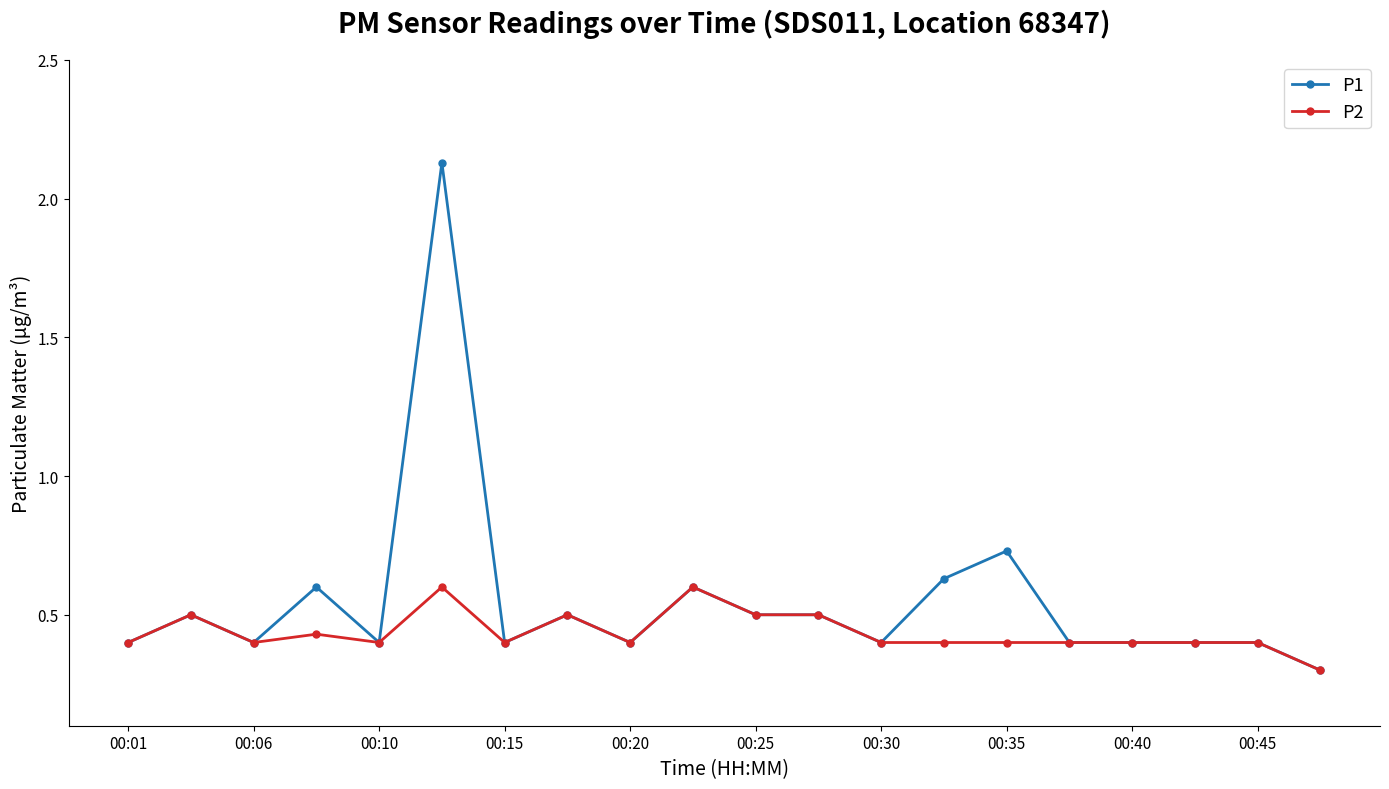

What is the smallest value displayed?

0.3